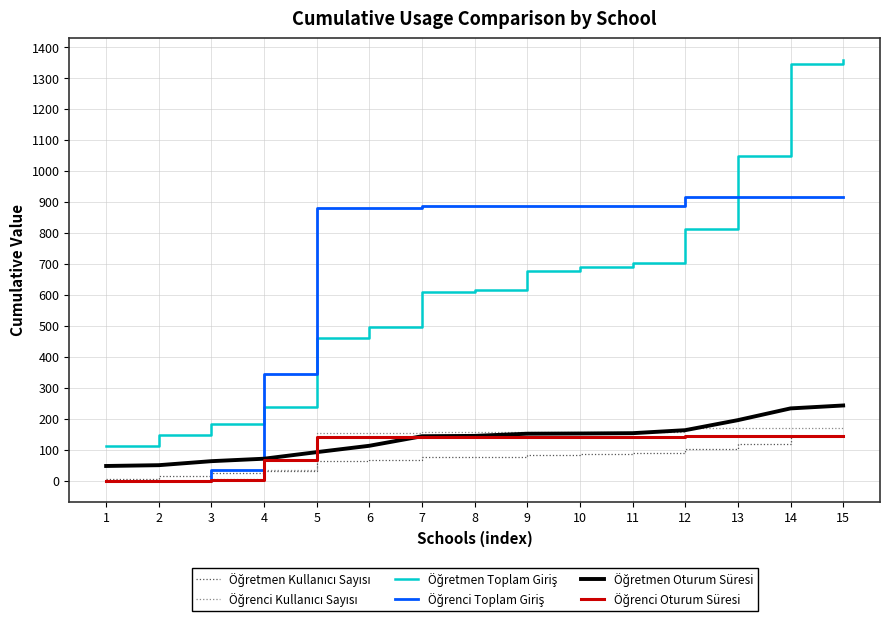

After their last crossing, which series has the higher values: Öğrenci Oturum Süresi or Öğretmen Oturum Süresi?

Öğretmen Oturum Süresi